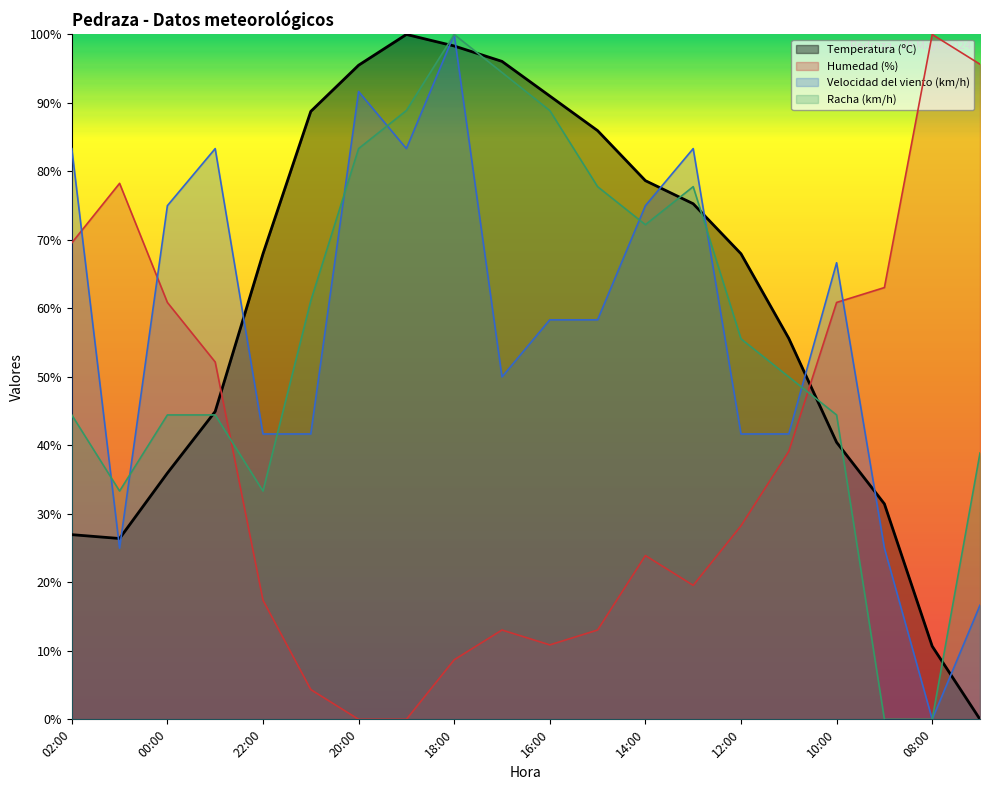

What is the sum of the Humedad (%) values at 13:00 and 18:00?

28.3